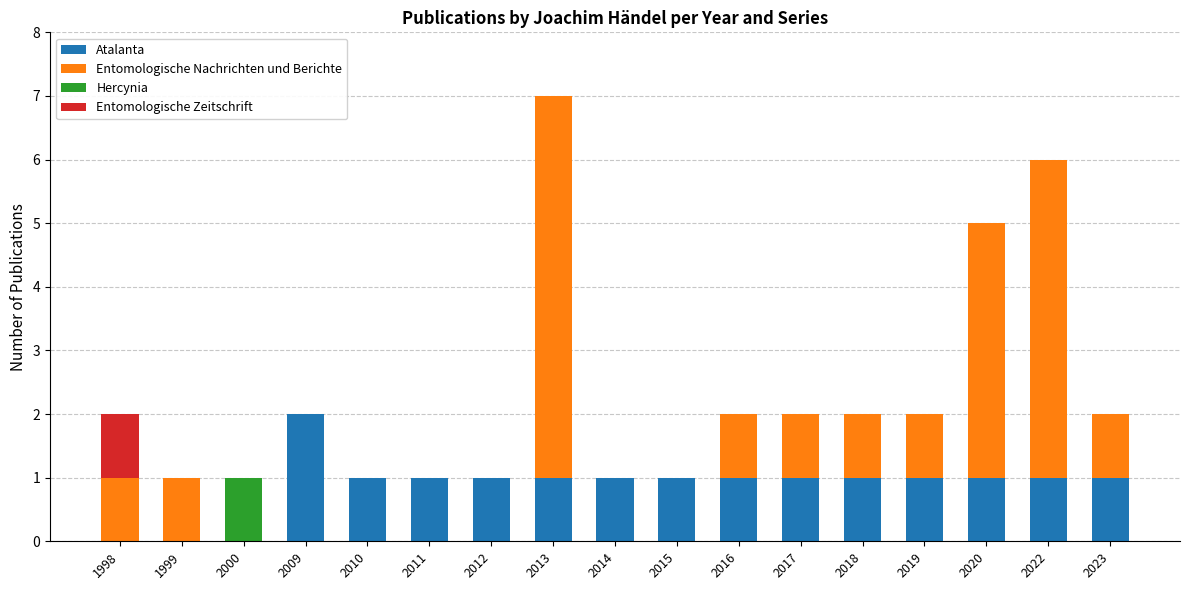

At which category is the sum across all series the highest?

2013